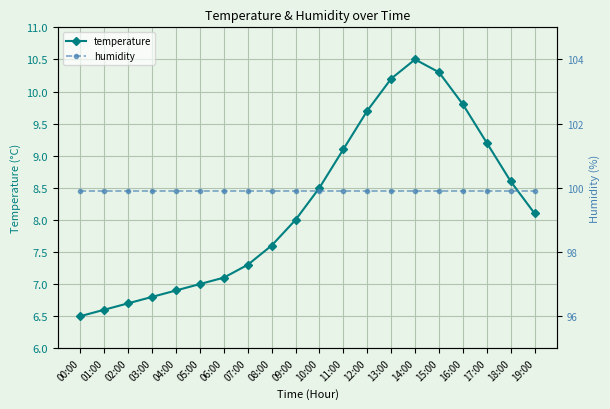

Is the value of temperature at 07:00 greater than the value of humidity at 15:00?

No